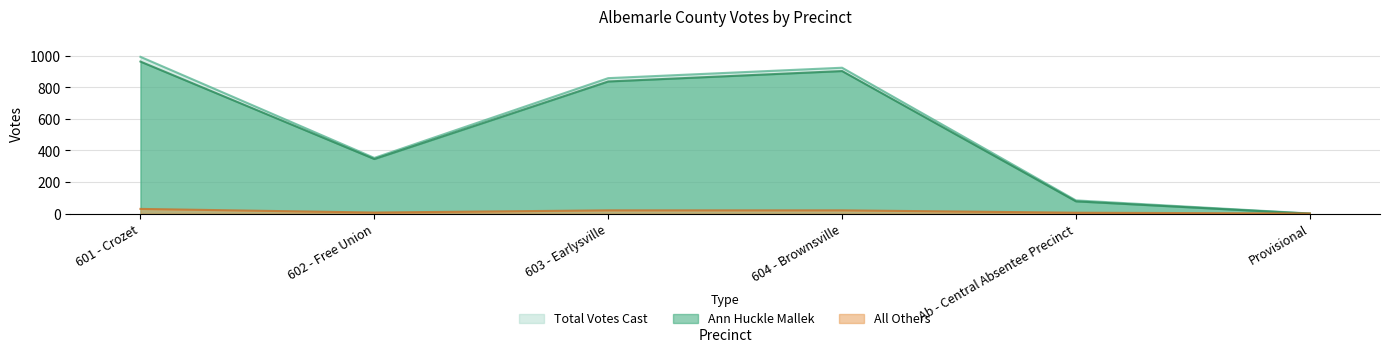

What is the difference between the maximum and minimum values in the Total Votes Cast series?

992